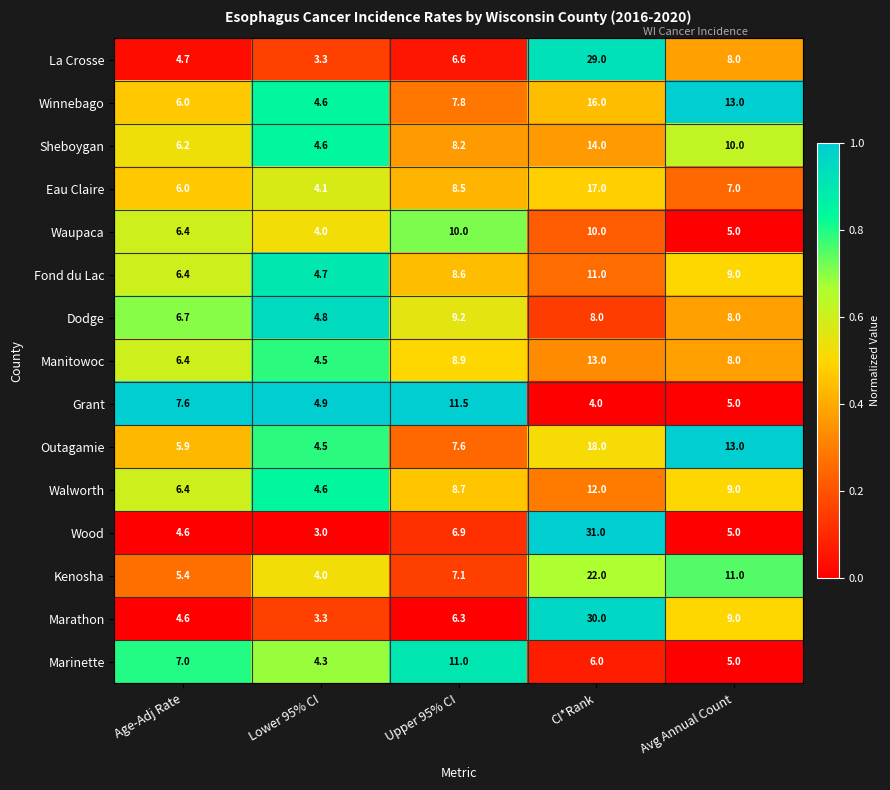

What is the average value of the Kenosha series?

9.9